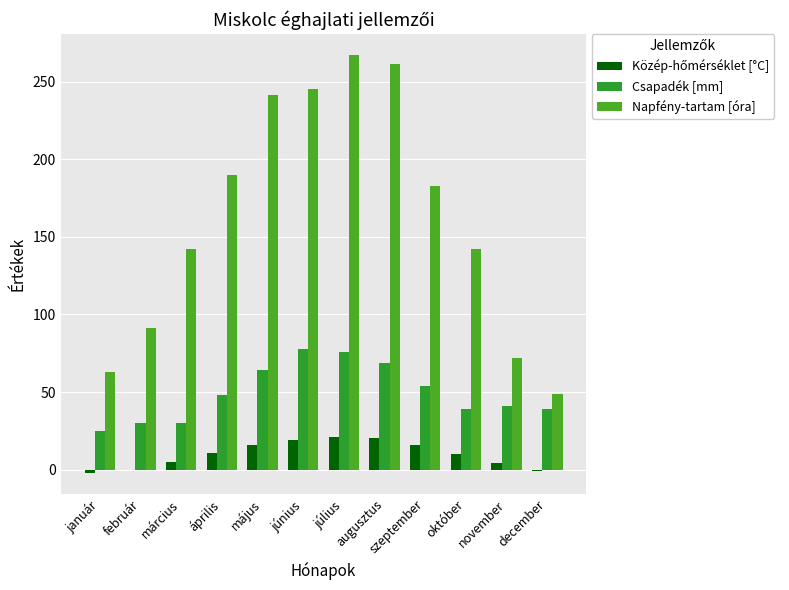

What is the label of the 4th bar from the left?

április